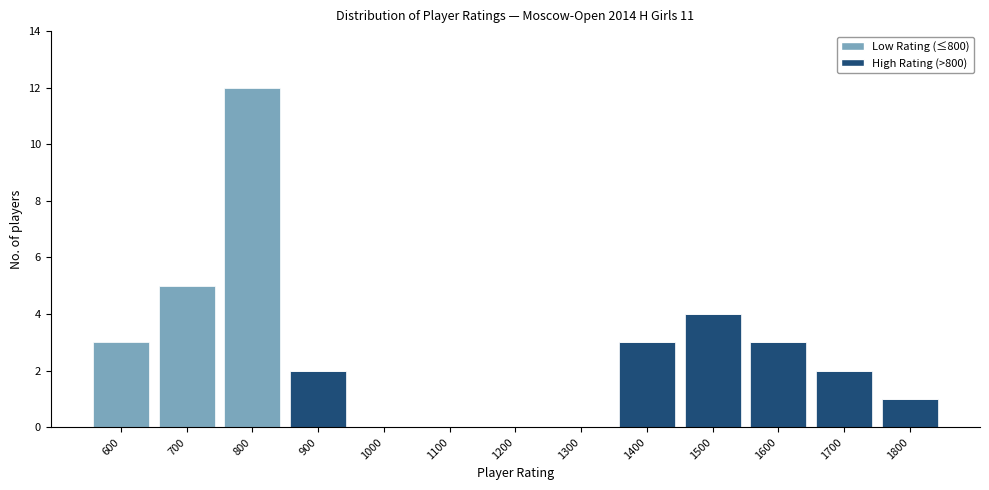

Reading left to right, list the values for the High Rating (>800) series.

600=0	700=0	800=0	900=2	1000=0	1100=0	1200=0	1300=0	1400=3	1500=4	1600=3	1700=2	1800=1